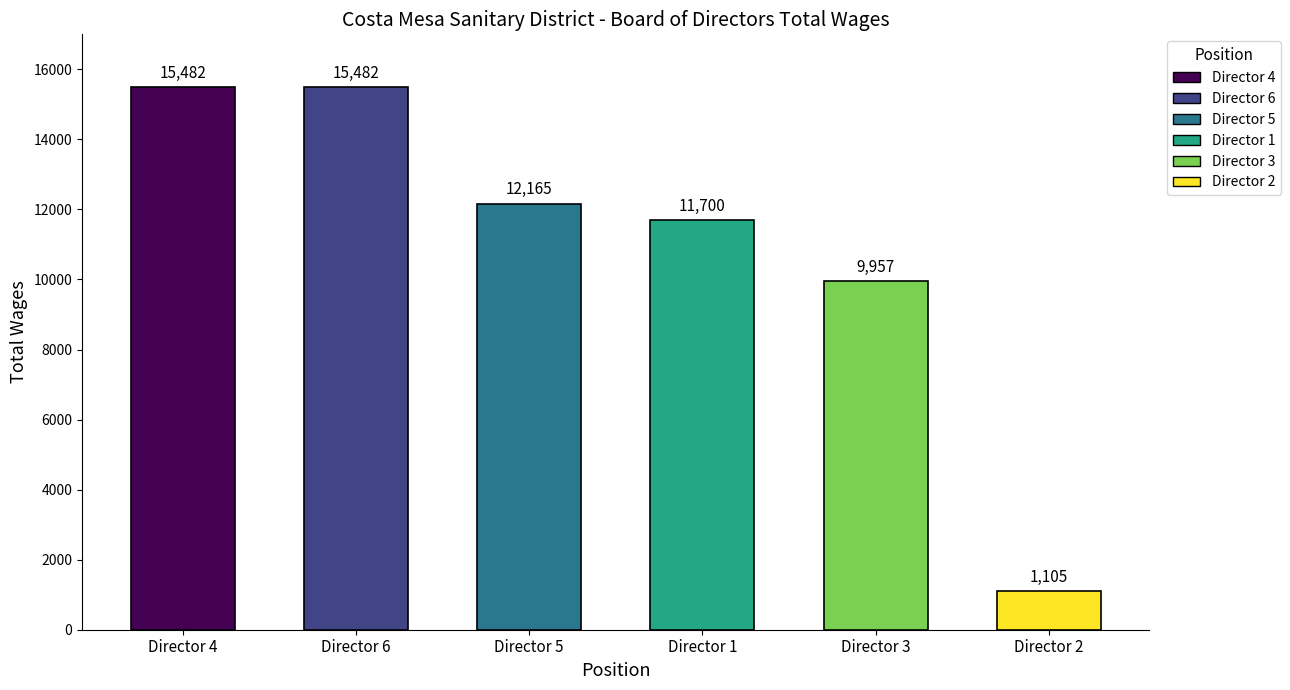

Which category has the lowest value across all series?

Director 2